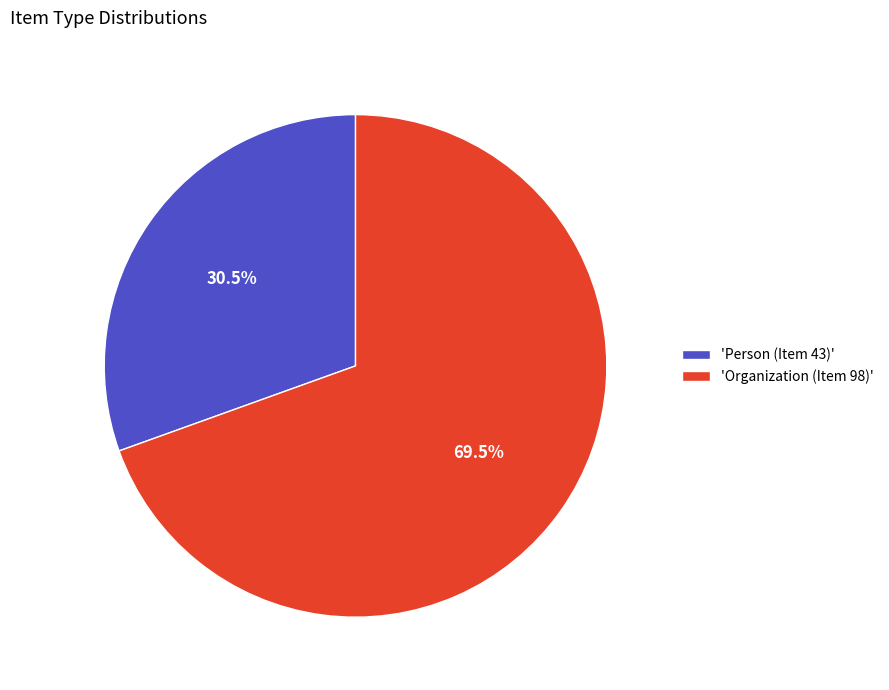

Which slice is the smallest?

'Person (Item 43)'